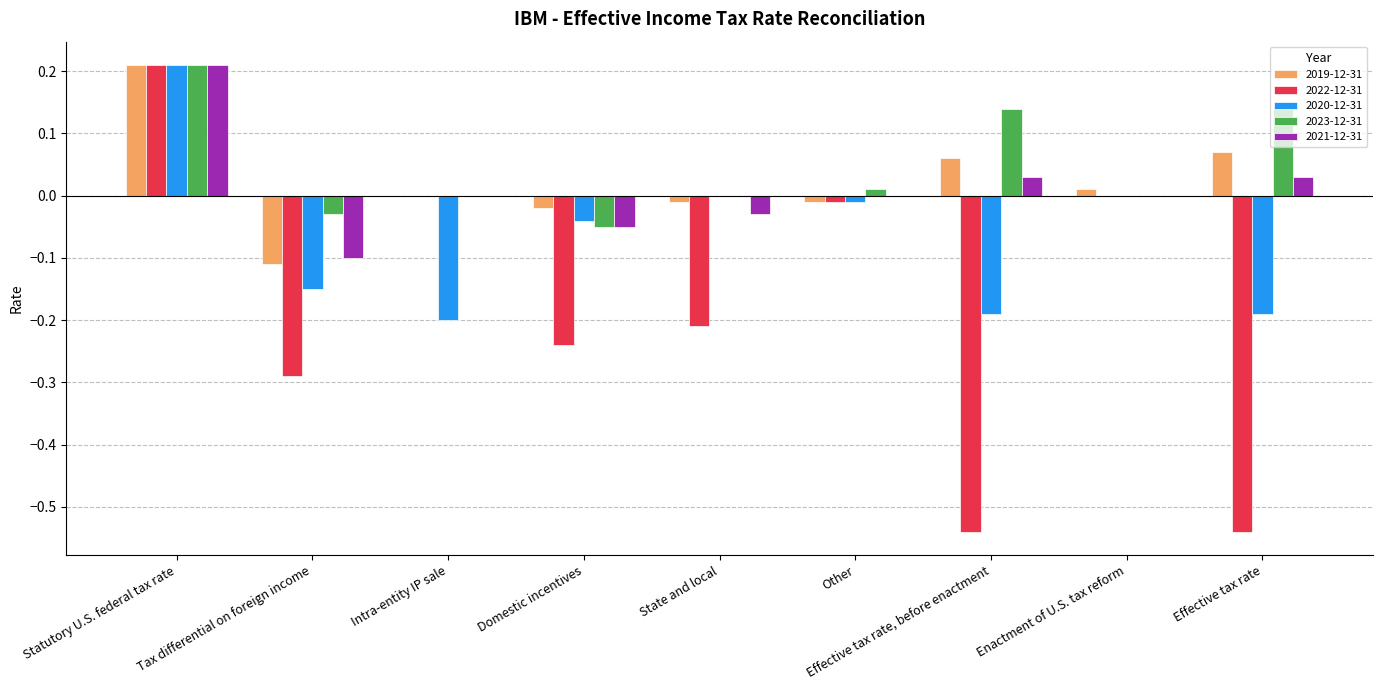

Is the value of 2020-12-31 at Intra-entity IP sale greater than the value of 2019-12-31 at Domestic incentives?

No